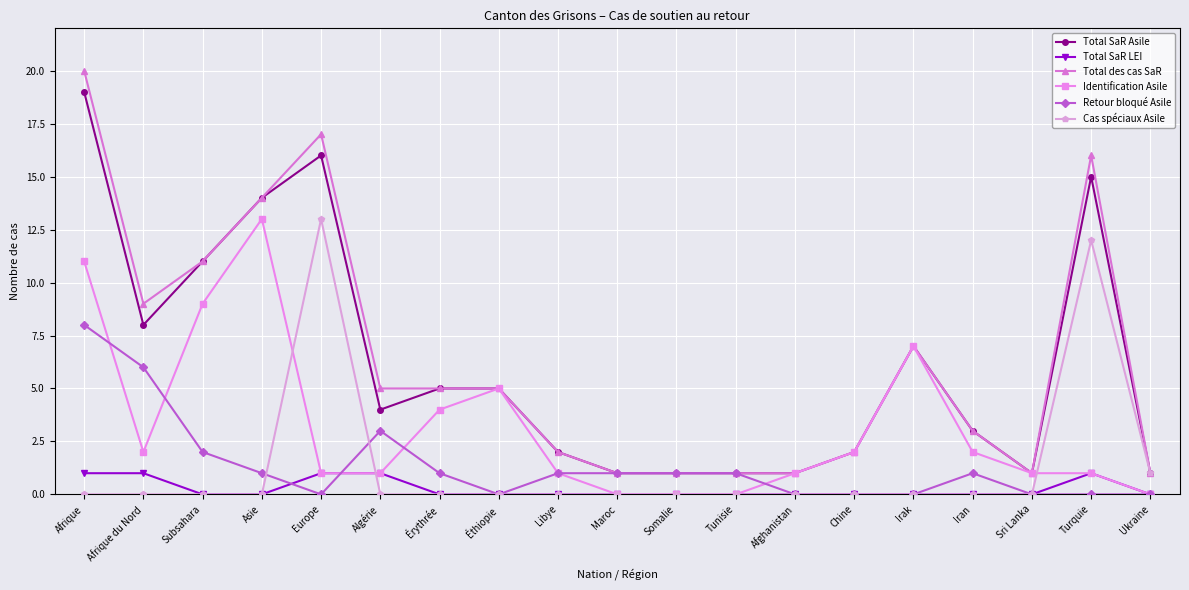

What are all the series names shown in the legend?

Total SaR Asile, Total SaR LEI, Total des cas SaR, Identification Asile, Retour bloqué Asile, Cas spéciaux Asile